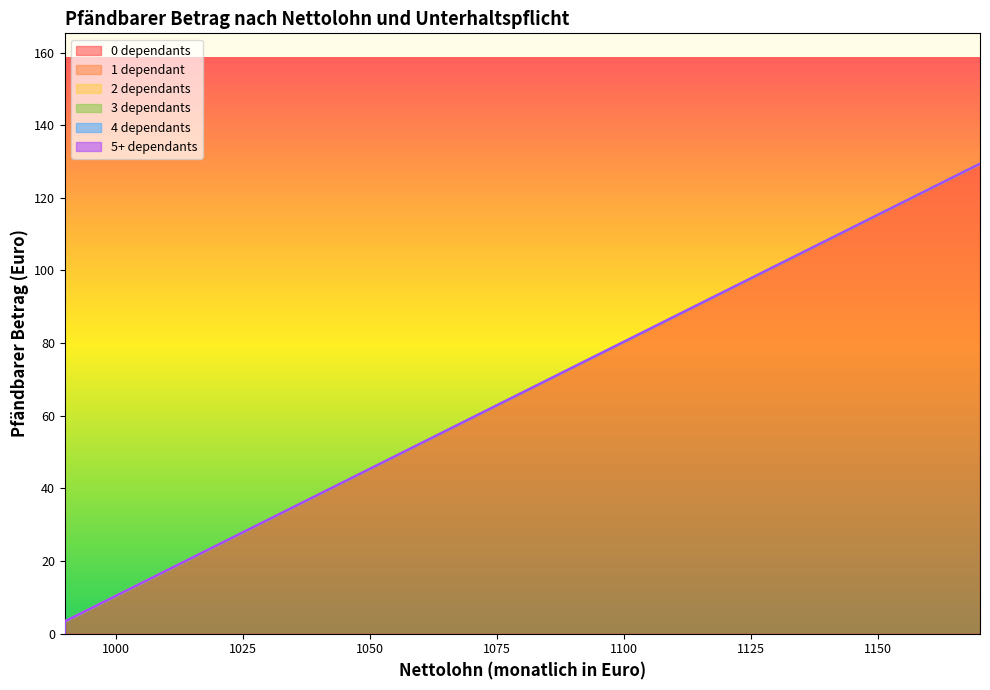

What is the sum of all 0 dependants values?

1261.6